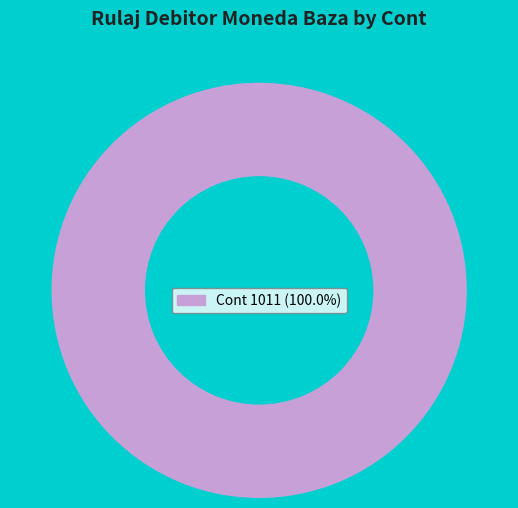

Is there a majority slice in this chart?

Yes